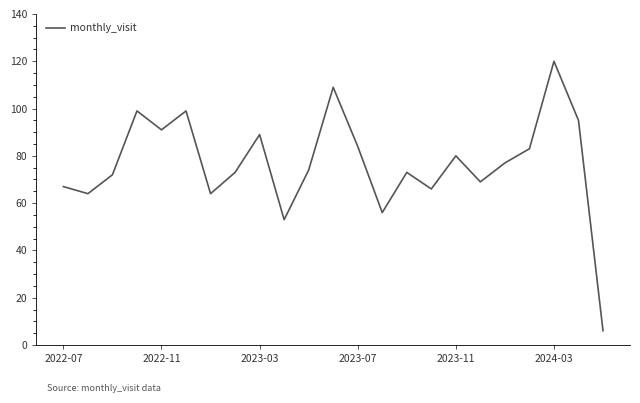

What is the maximum value shown in the chart?

120